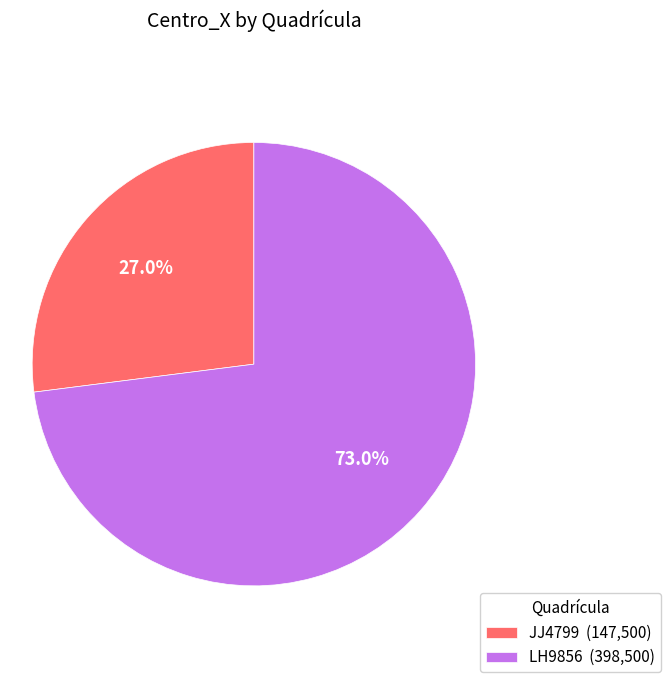

What percentage is the JJ4799 slice, to the nearest percent?

27%